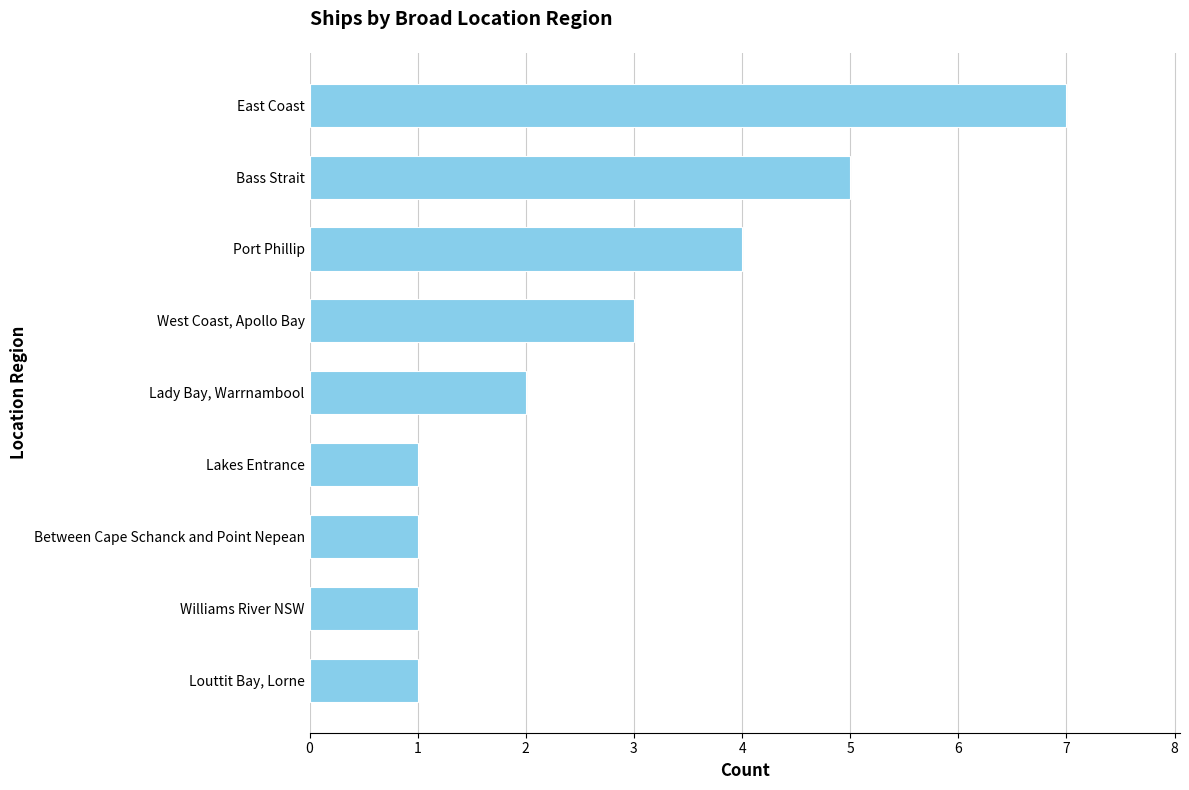

What is the difference between the maximum and minimum values?

6